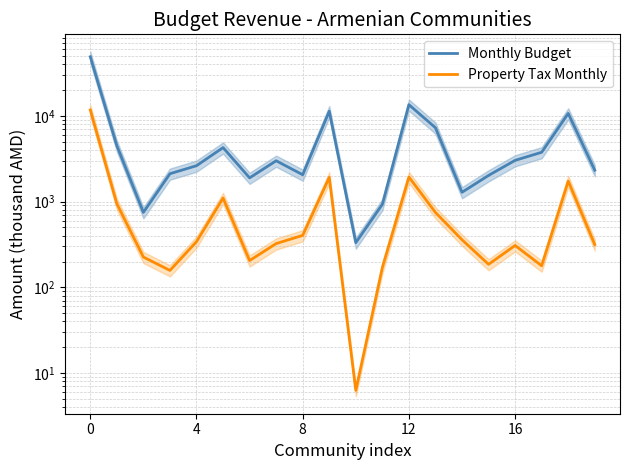

What is the sum of the Monthly Budget values at 17 and 7?

6738.9